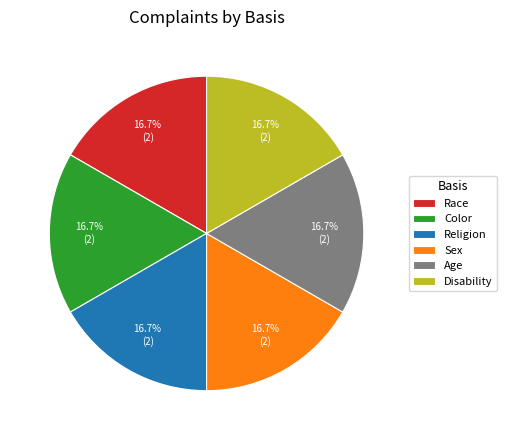

How many slices are in this pie chart?

6